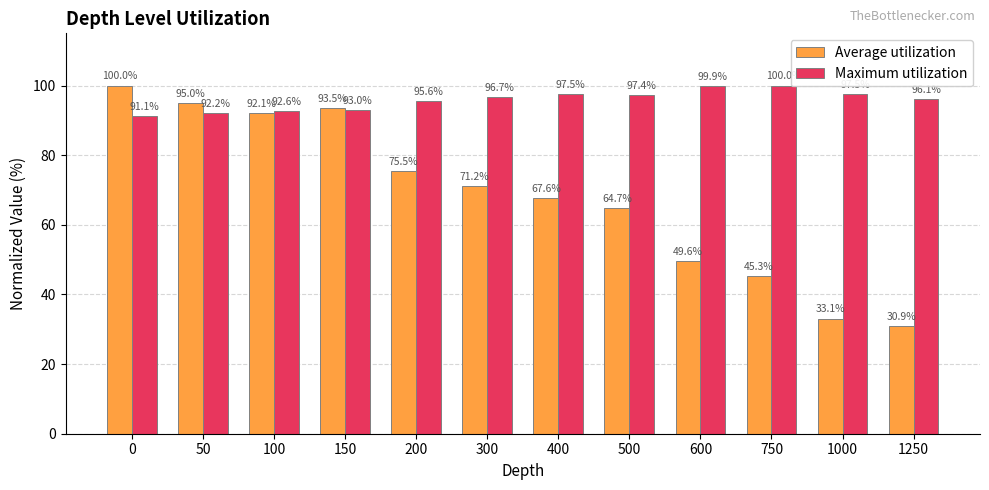

How many data points in Maximum utilization are less than 96?

5